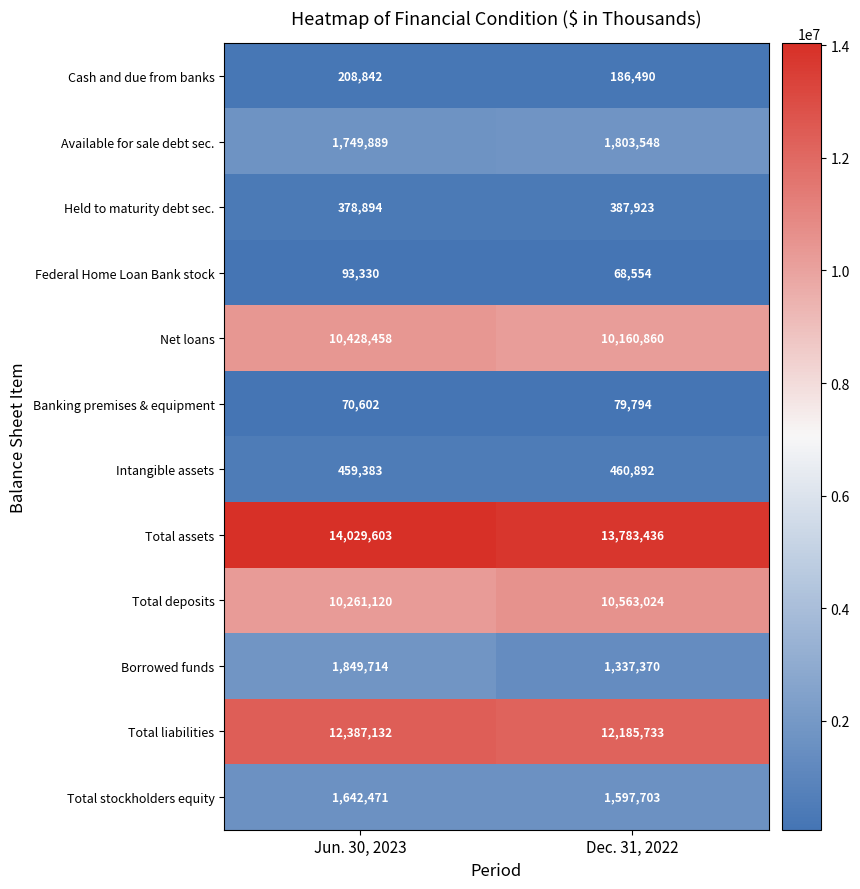

At which category is the sum across all series the highest?

Jun. 30, 2023